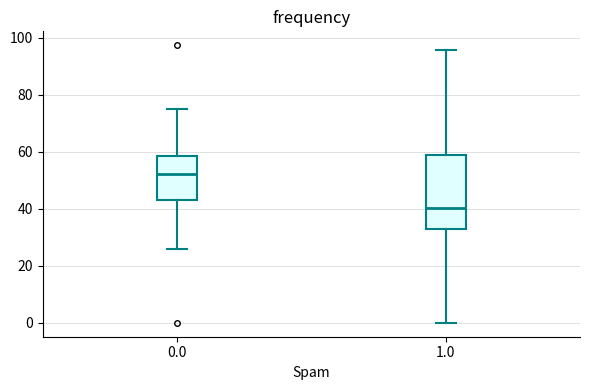

Where is the lower edge of the box at x = 0.0 on the y-axis? The values are not printed on the chart, so give them approximately, as read against the axis.

44